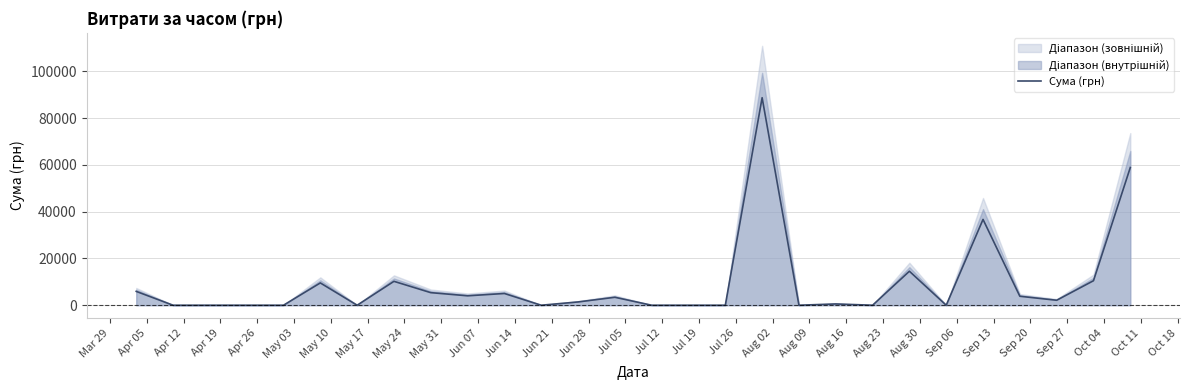

How many positive values are there?

16